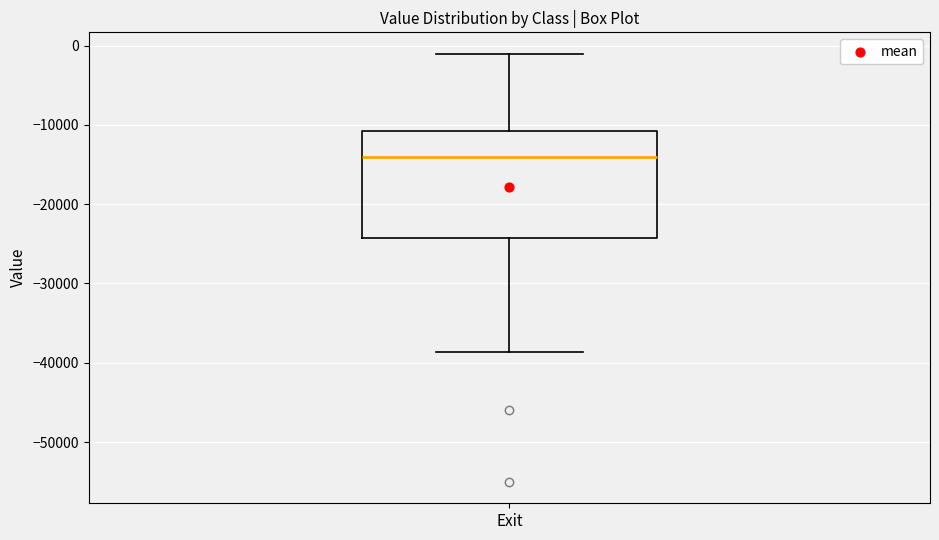

Where is the upper edge of the box for Exit on the y-axis? The values are not printed on the chart, so give them approximately, as read against the axis.

-11000